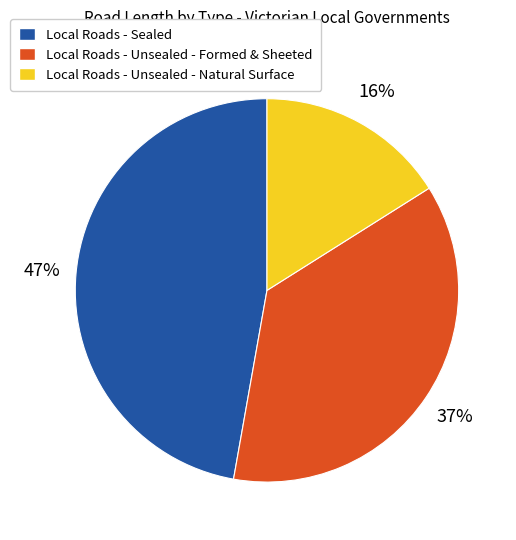

Which slice is the smallest?

Local Roads - Unsealed - Natural Surface